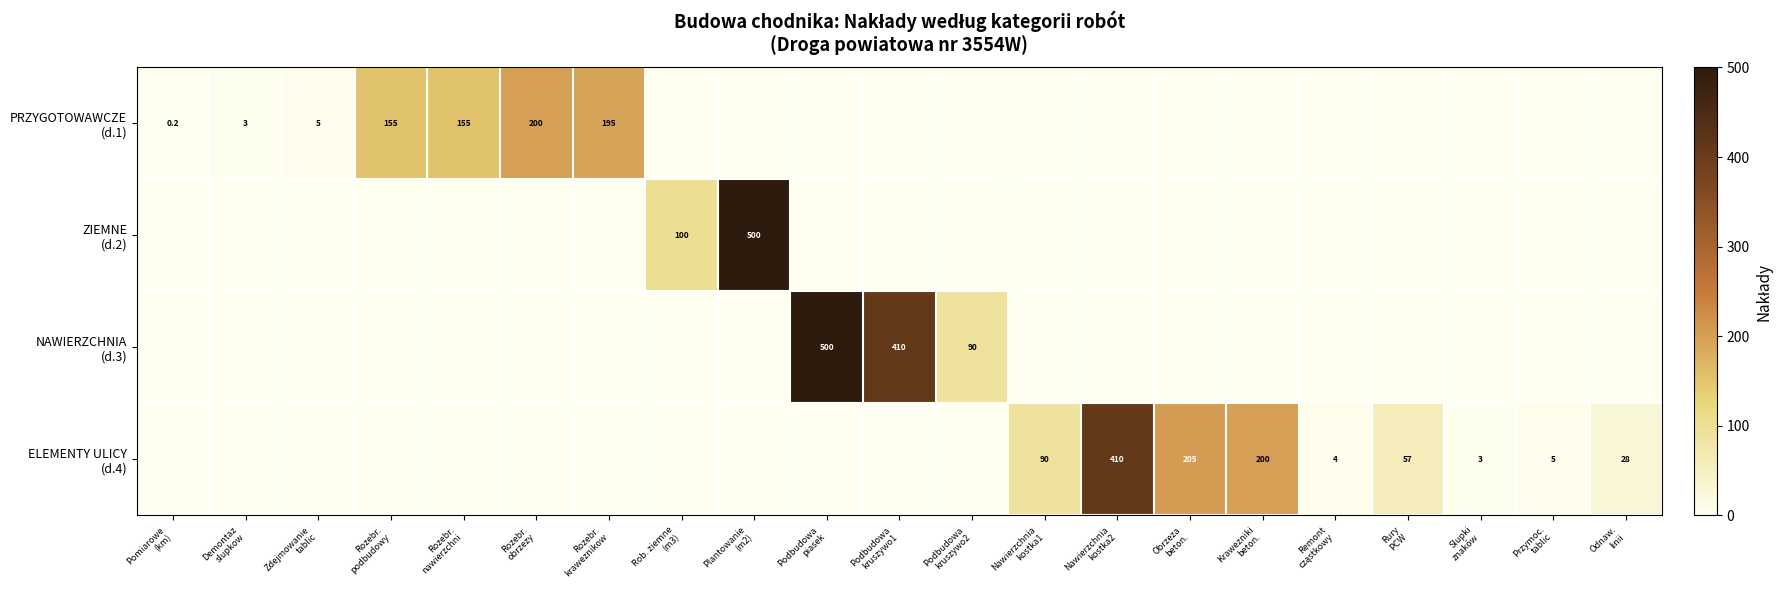

Which category has the highest value in the PRZYGOTOWAWCZE (d.1) series?

Rozebr. obrzezy